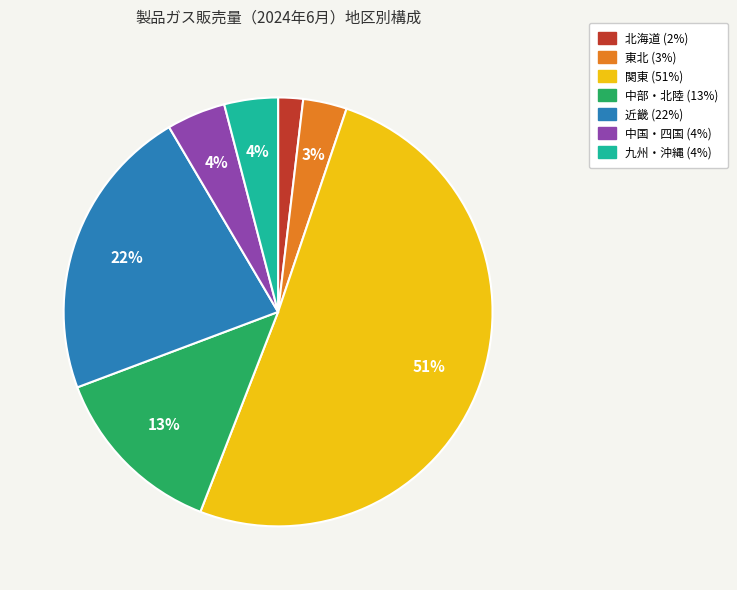

To the nearest percent, what is the combined percentage of 九州・沖縄 and 北海道?

6%